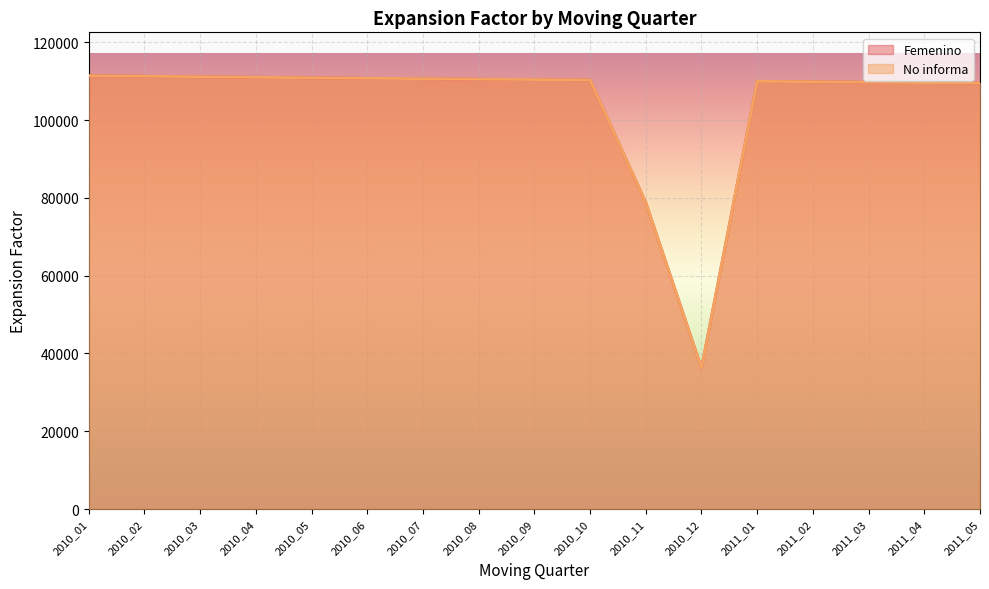

Which series has the largest total across all categories?

Femenino